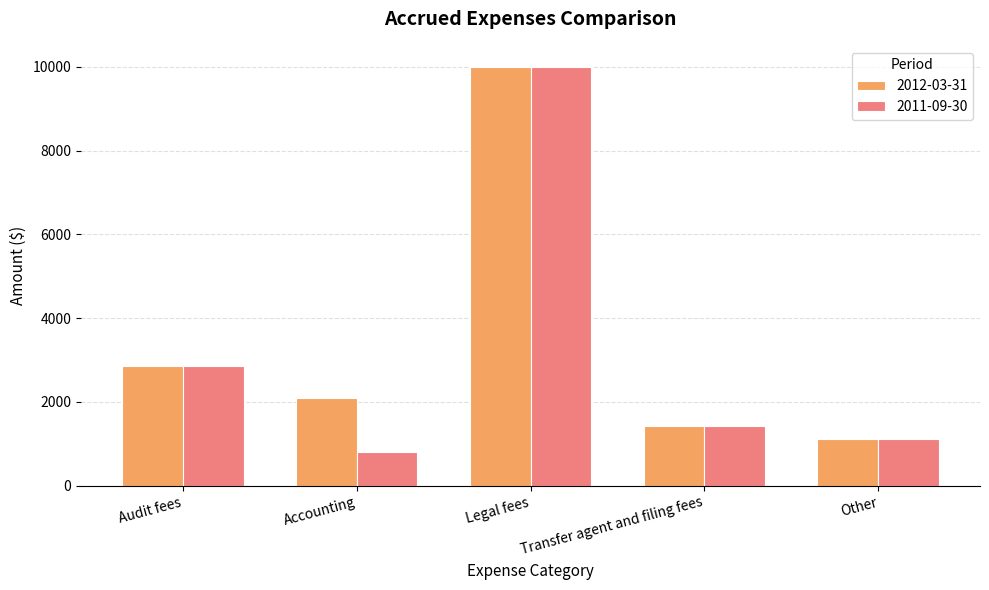

Where does the 2011-09-30 series first go above 1416?

Audit fees